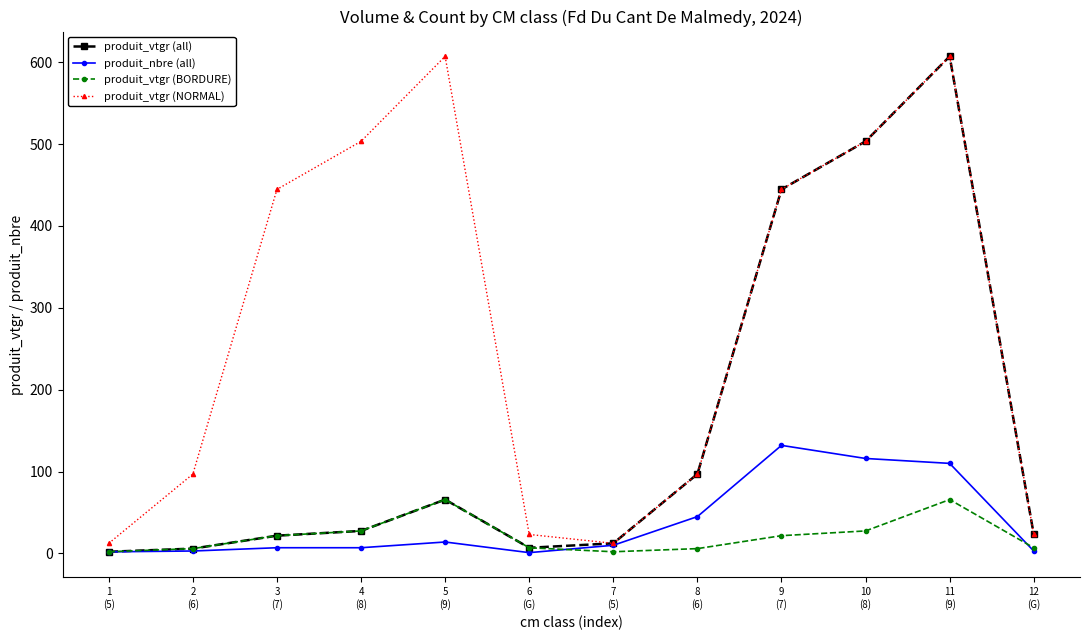

Is the value of produit_vtgr (NORMAL) at 1
(5) greater than the value of produit_nbre (all) at 10
(8)?

No